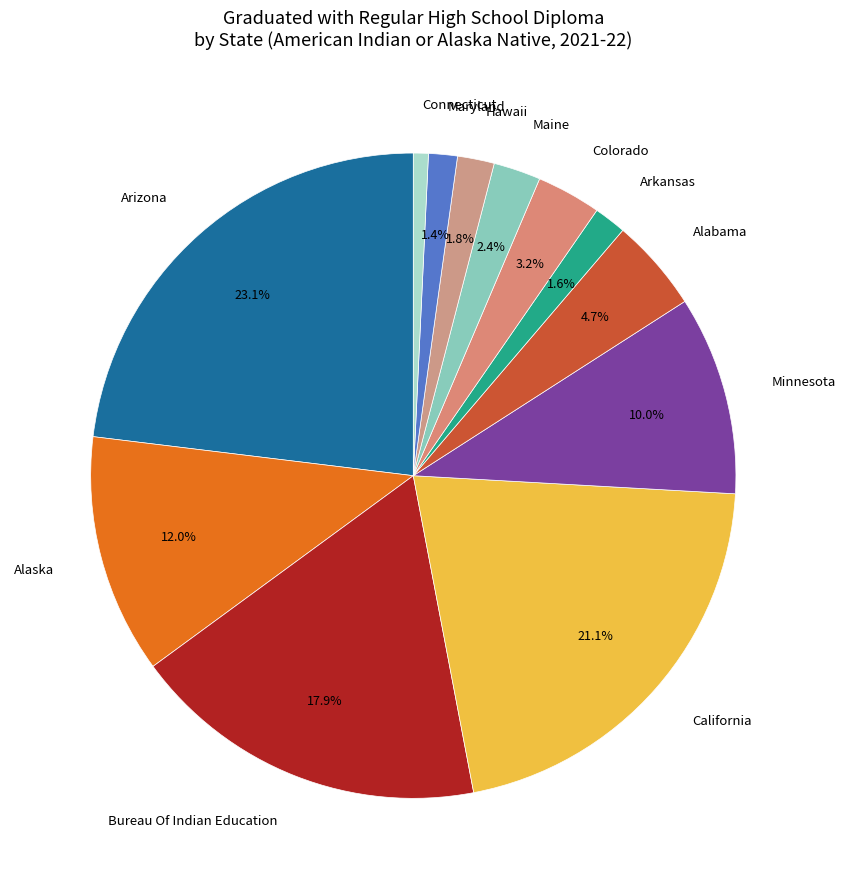

Is there any slice that represents more than half of the pie?

No